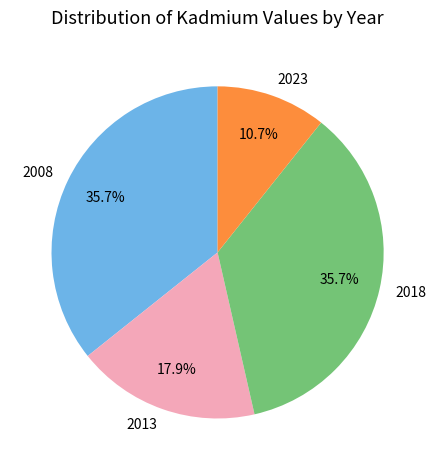

Which has a higher value, 2018 or 2023?

2018